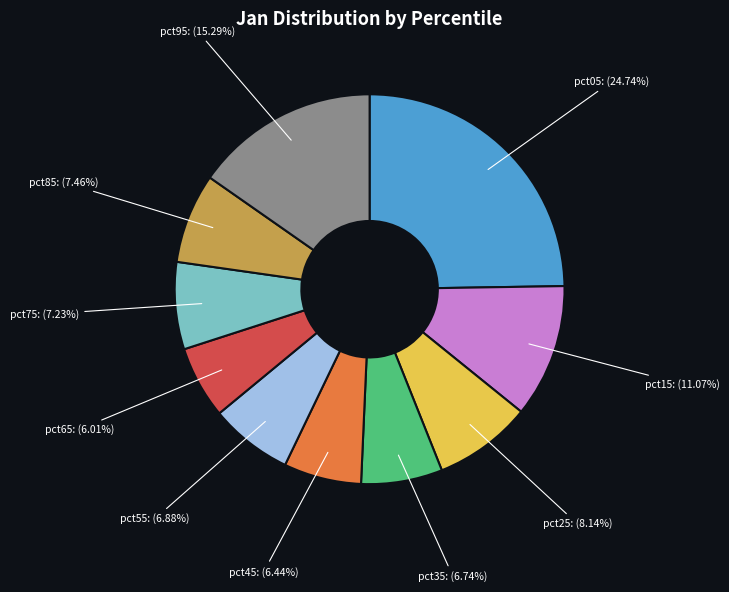

Which slice is the largest?

pct05